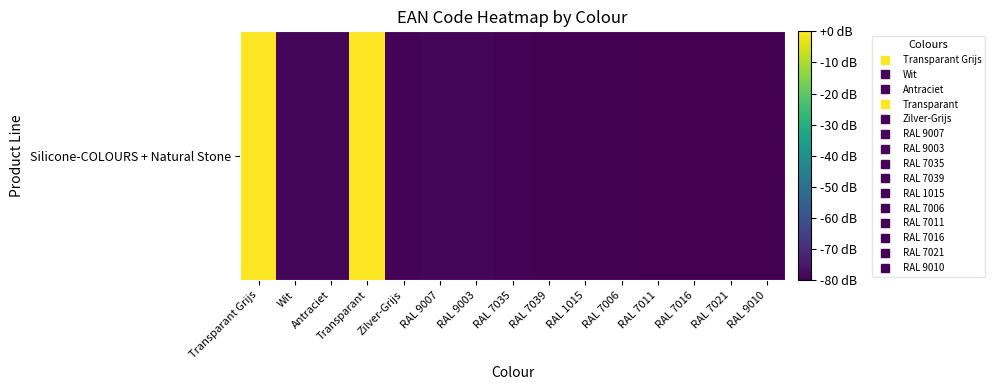

The value at RAL 7016 is -79.8. True or false?

True